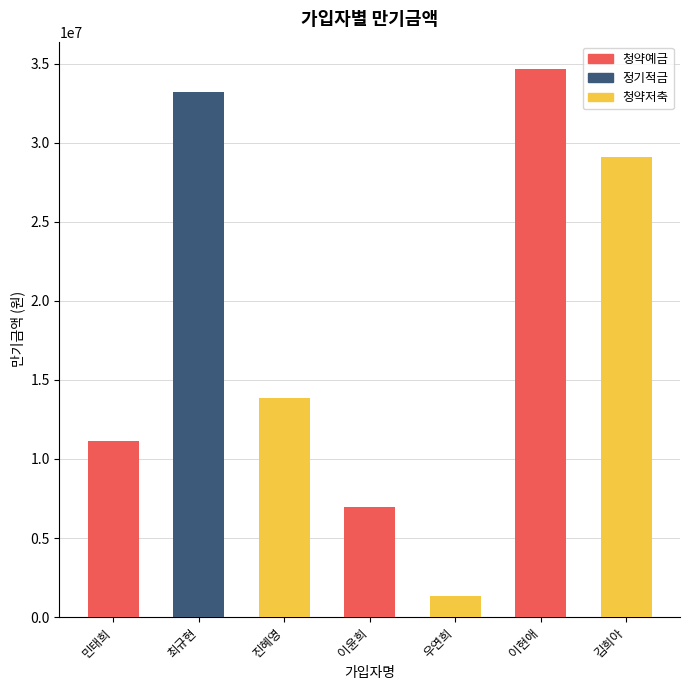

What is the label of the 5th bar from the left?

우연희